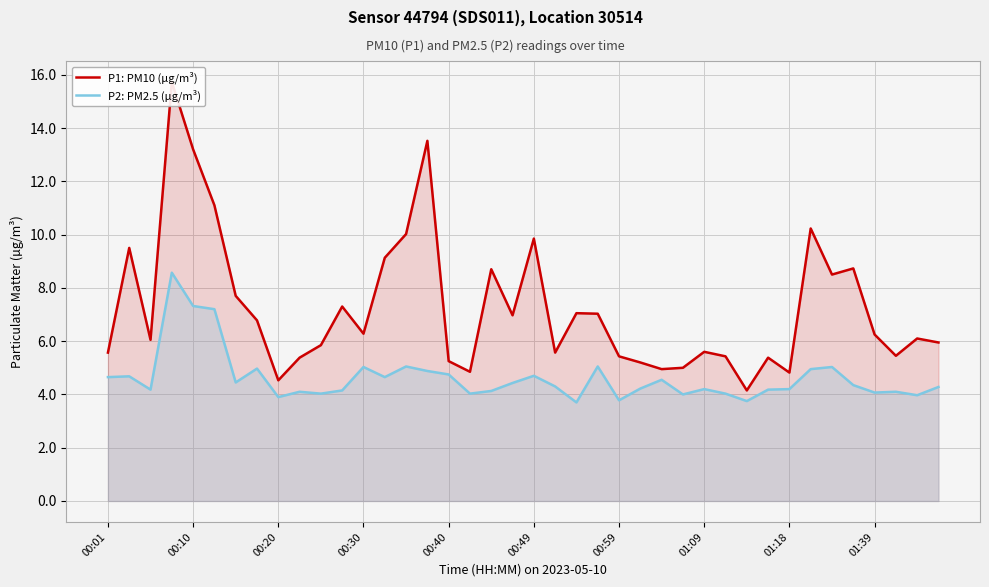

How many values in the P2: PM2.5 (µg/m³) series are below 4?

5